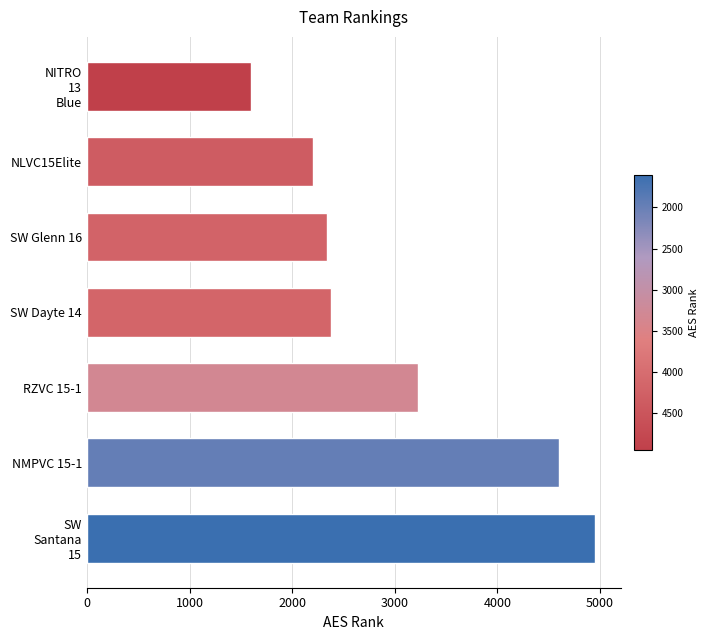

Where is the data nearest to the value 3277?

RZVC 15-1